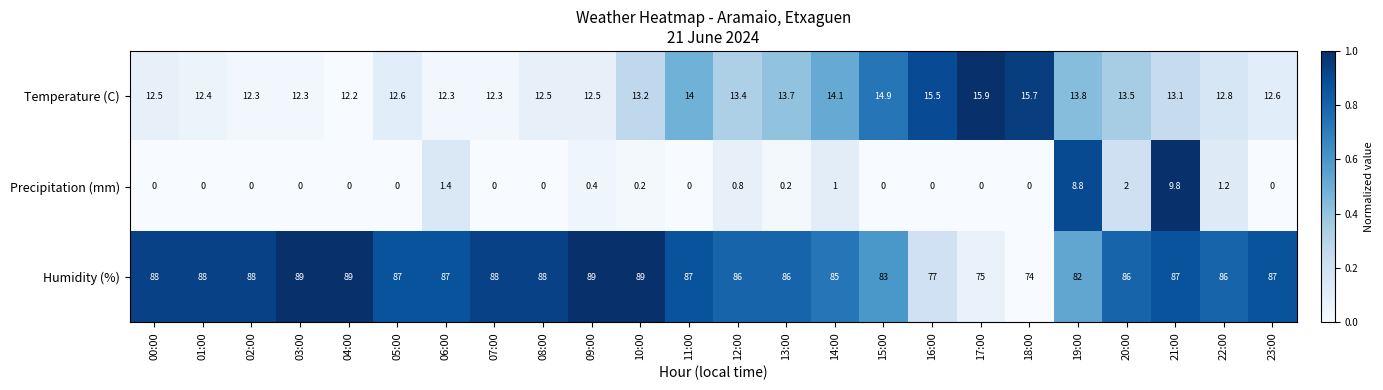

How many series are shown in this chart?

3